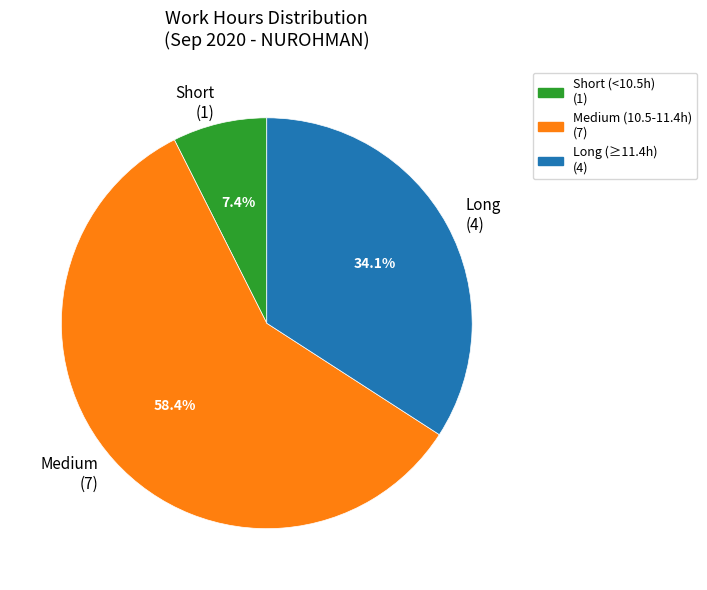

How many slices are in this pie chart?

3